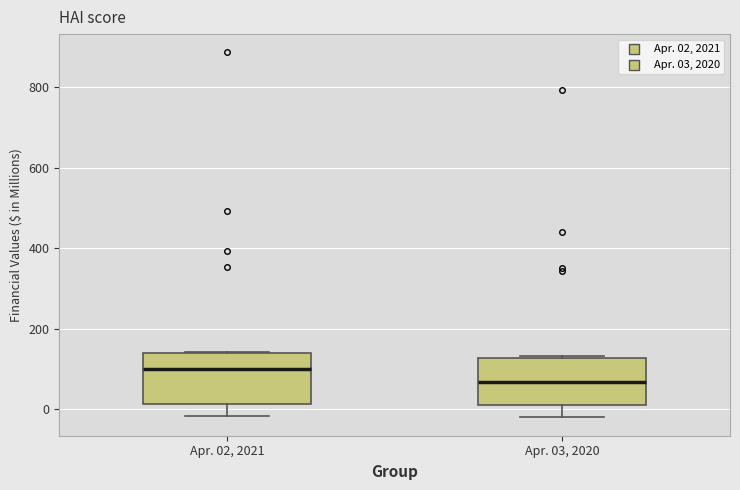

Which box's median line is the lowest?

Apr. 03, 2020